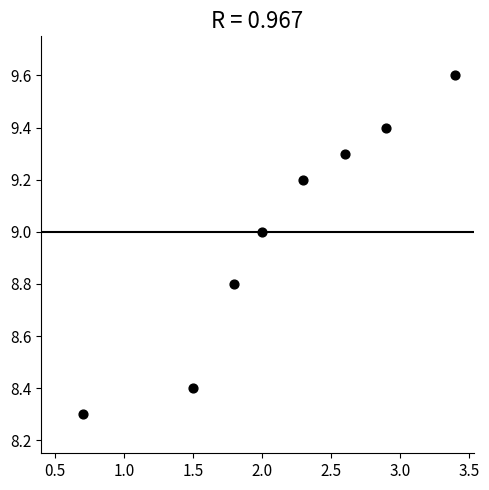

What Y value in the scatter plot is closest to 8?

8.3